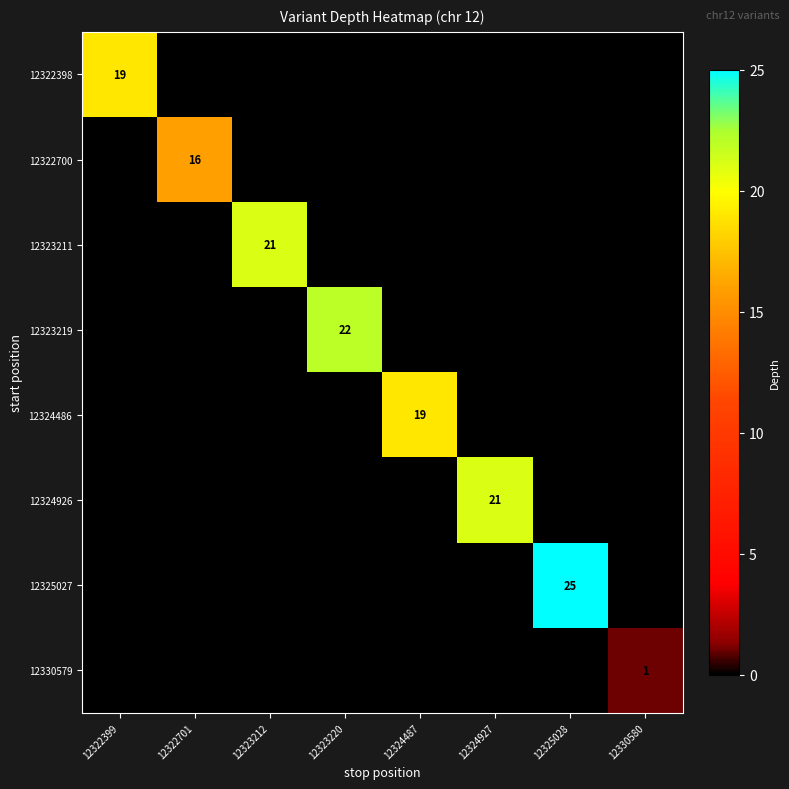

Is it true that 12325027 equals 7 at 12325028?

False